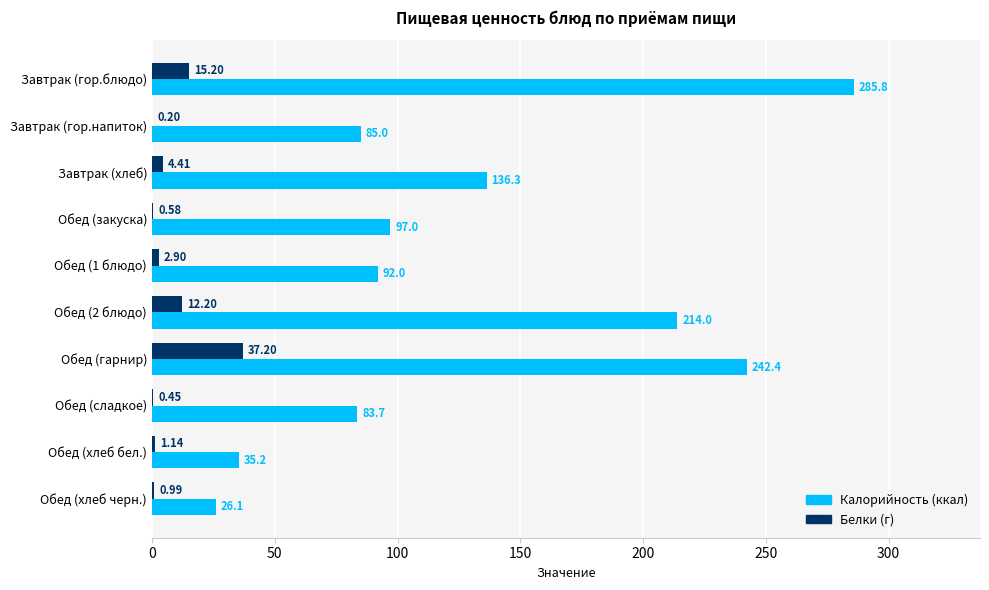

Which category has the highest value across all series?

Завтрак (гор.блюдо)